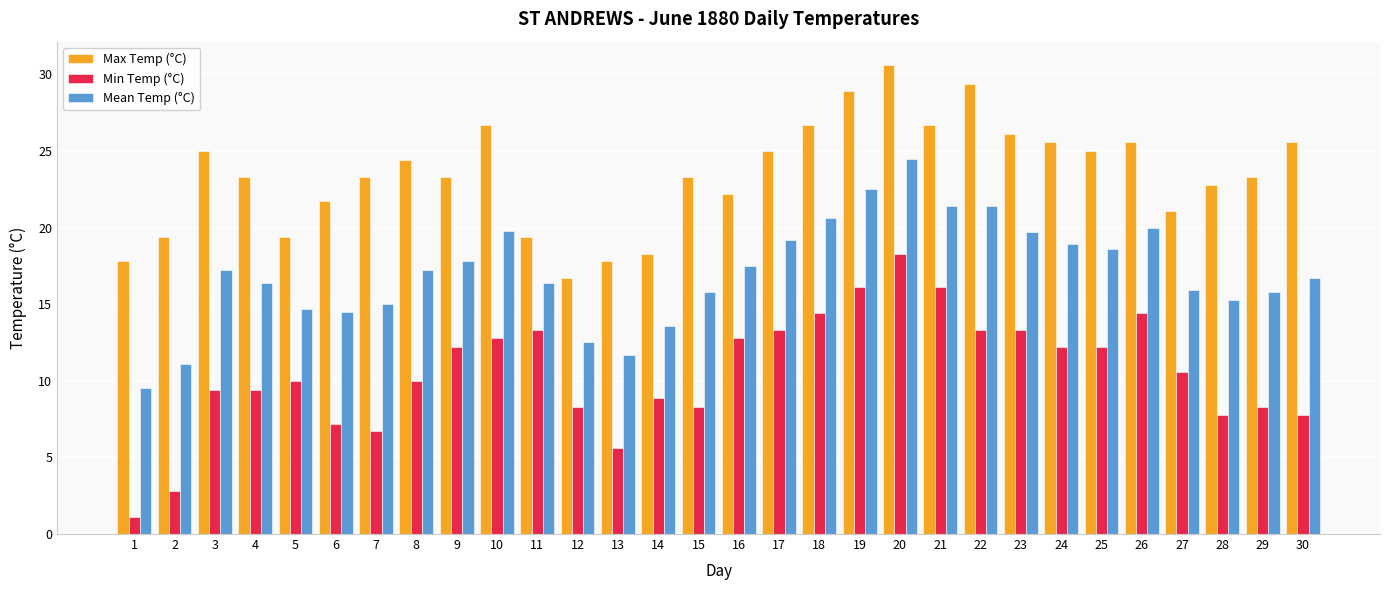

At which label is Min Temp (°C) closest to 9?

14